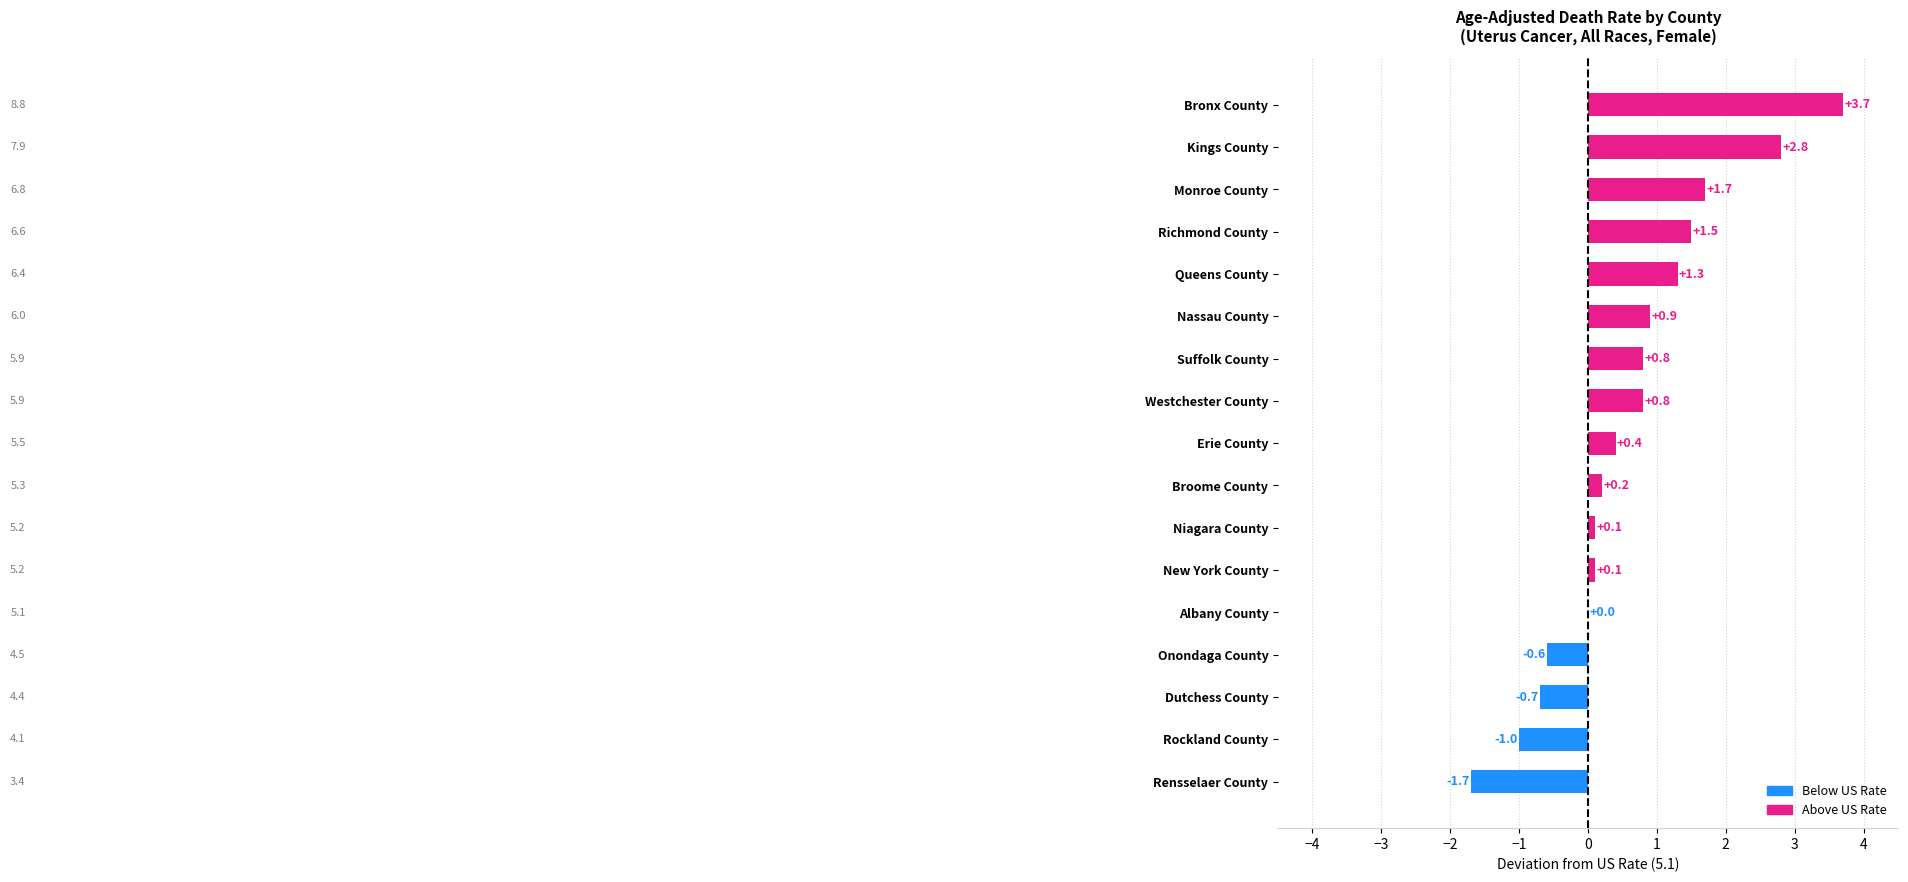

What is the maximum value shown in the chart?

3.7